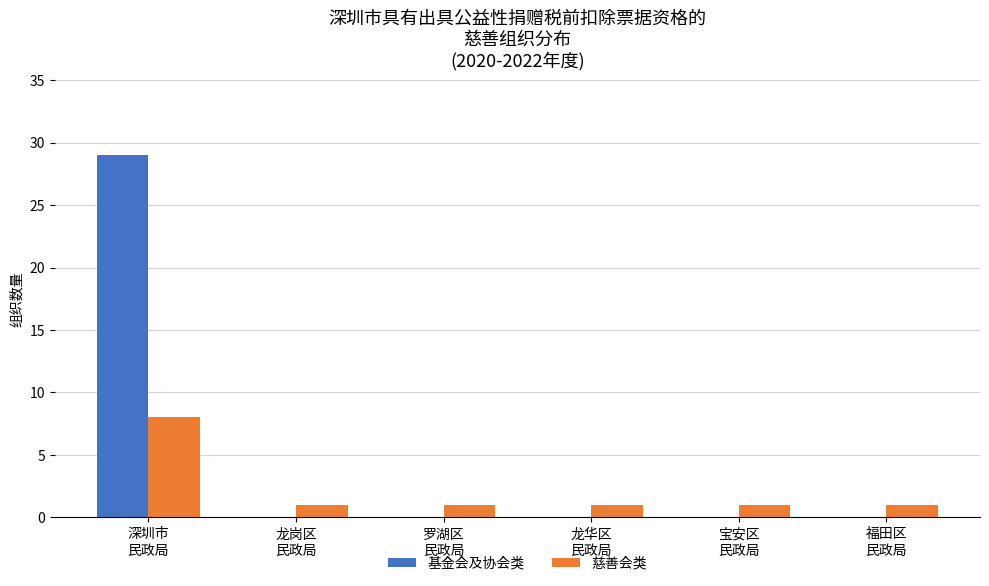

Which series has the largest total across all categories?

基金会及协会类